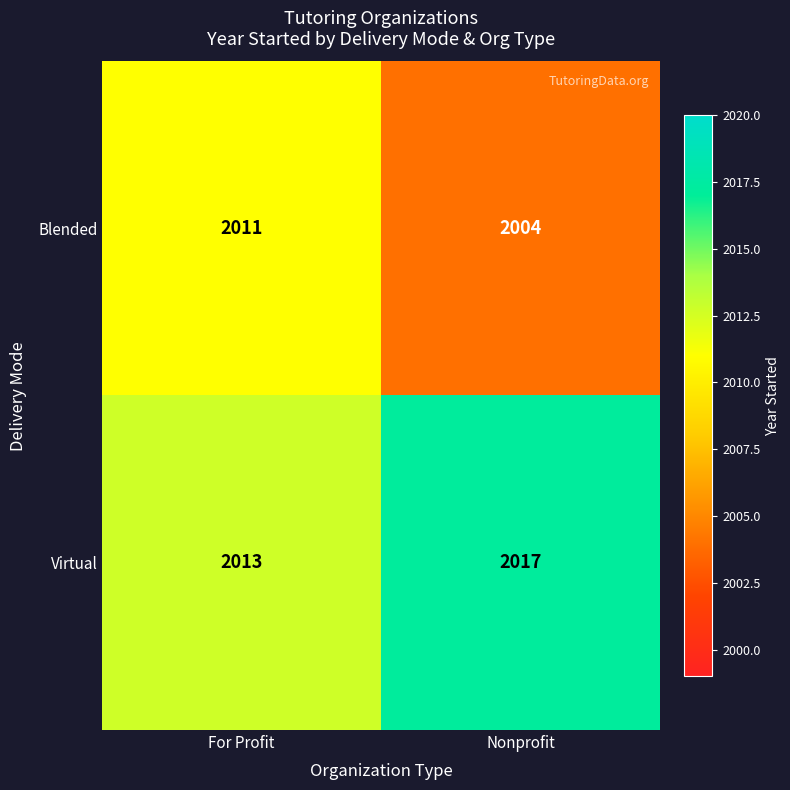

At which category does the chart reach its peak across all series?

Nonprofit